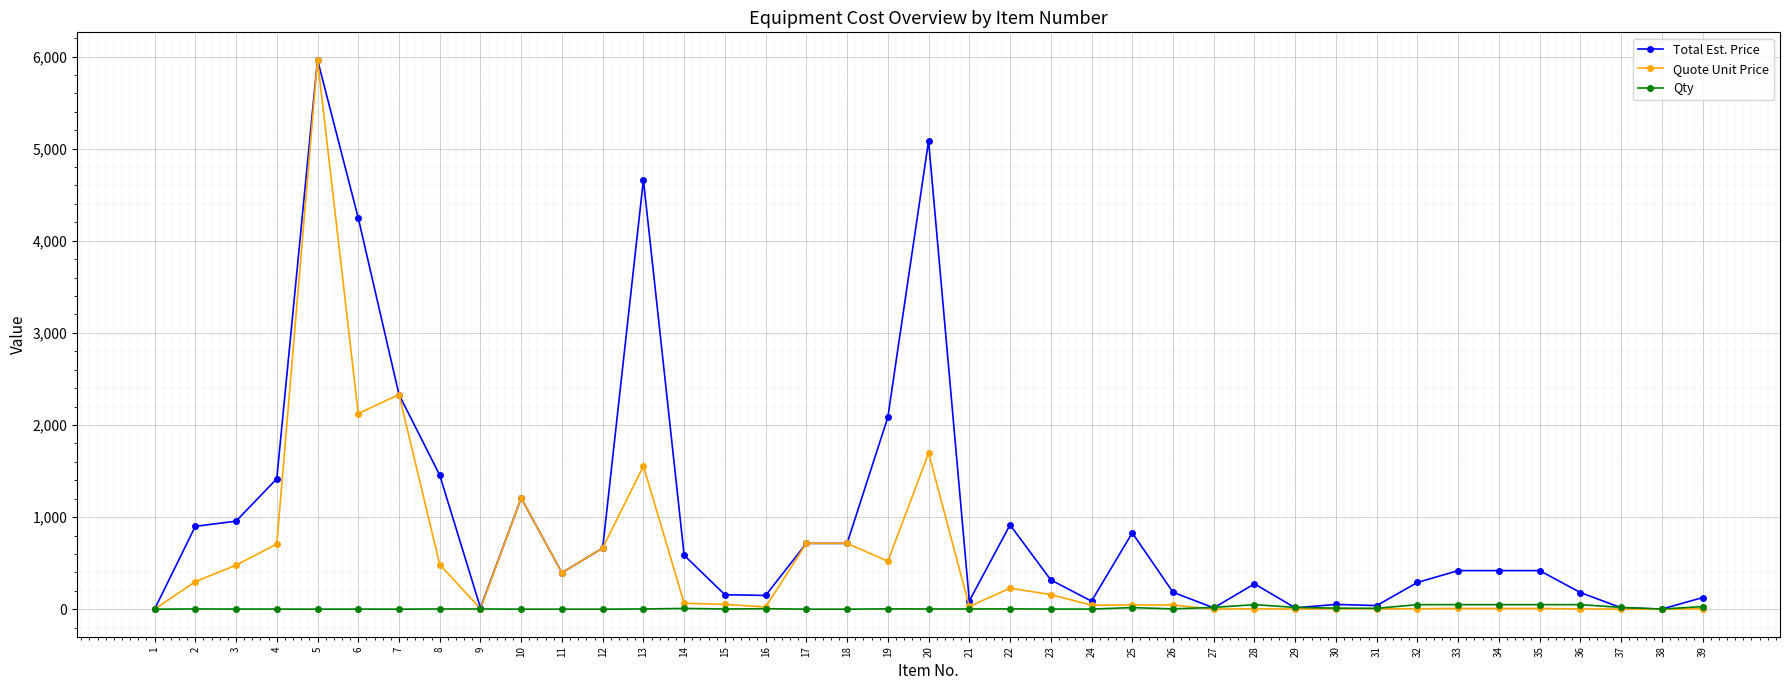

Between 4 and 9, which series saw the biggest shift?

Total Est. Price